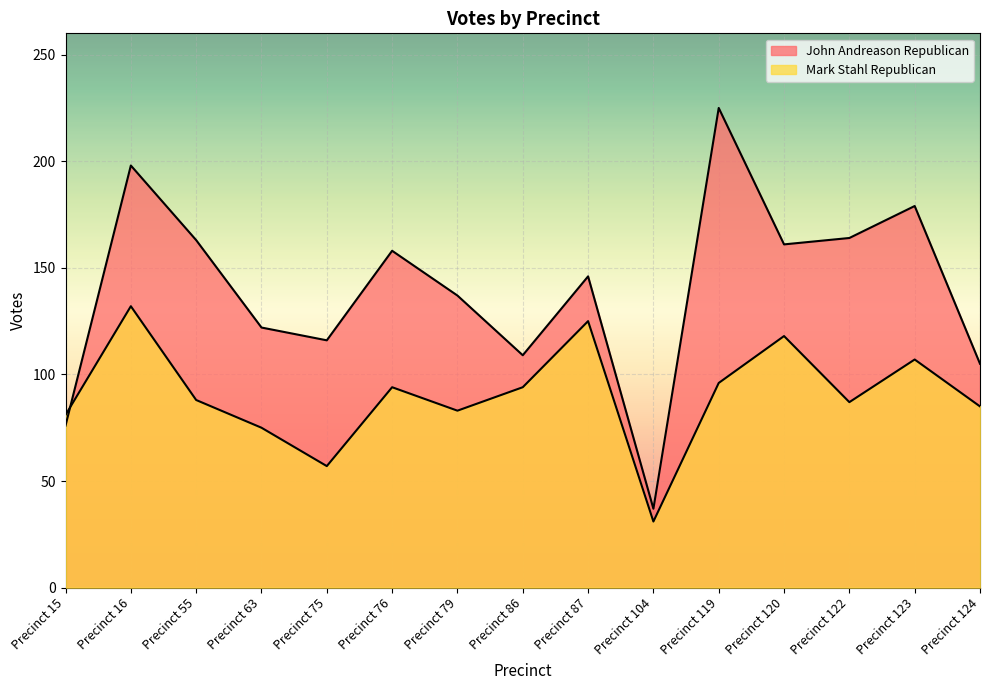

What is the total value across all series at Precinct 124?

190